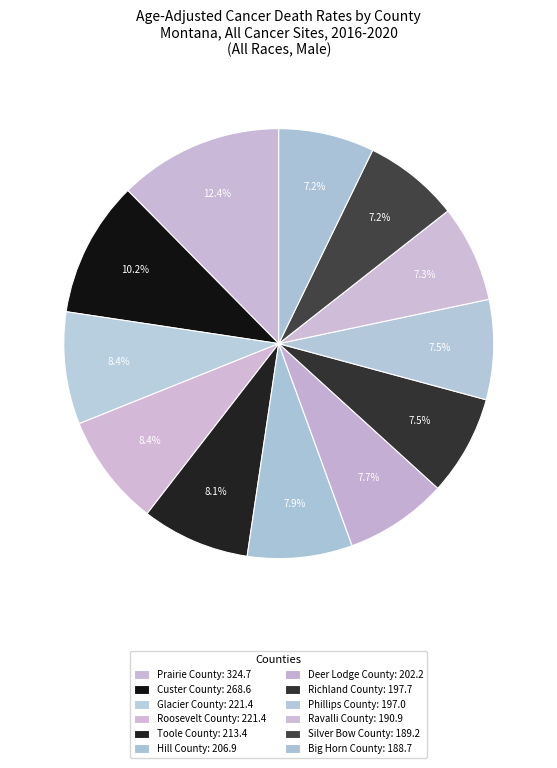

To the nearest percent, what percentage of the pie is Big Horn County?

7%